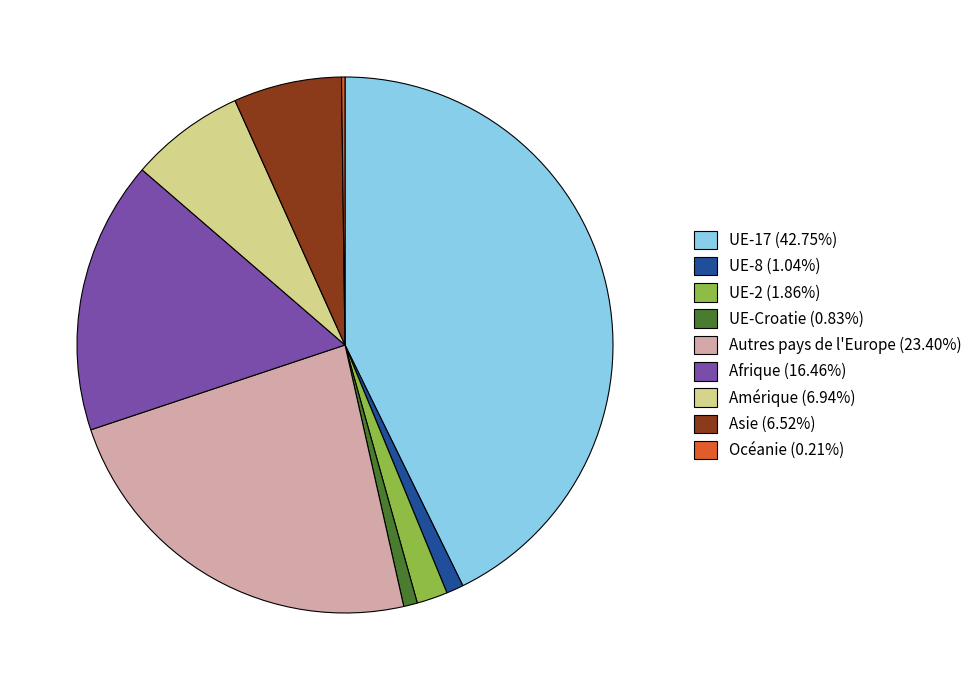

Does UE-Croatie (0.83%) account for over 50% of the chart?

No